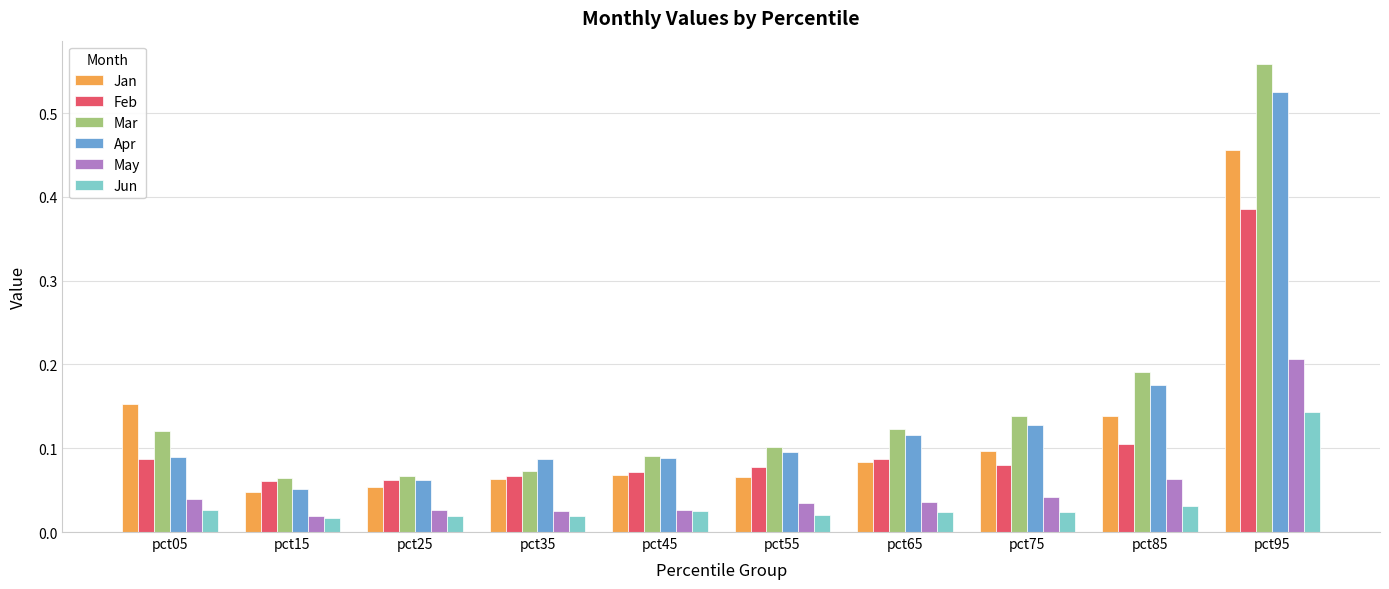

Which series has the largest range (max minus min)?

Mar